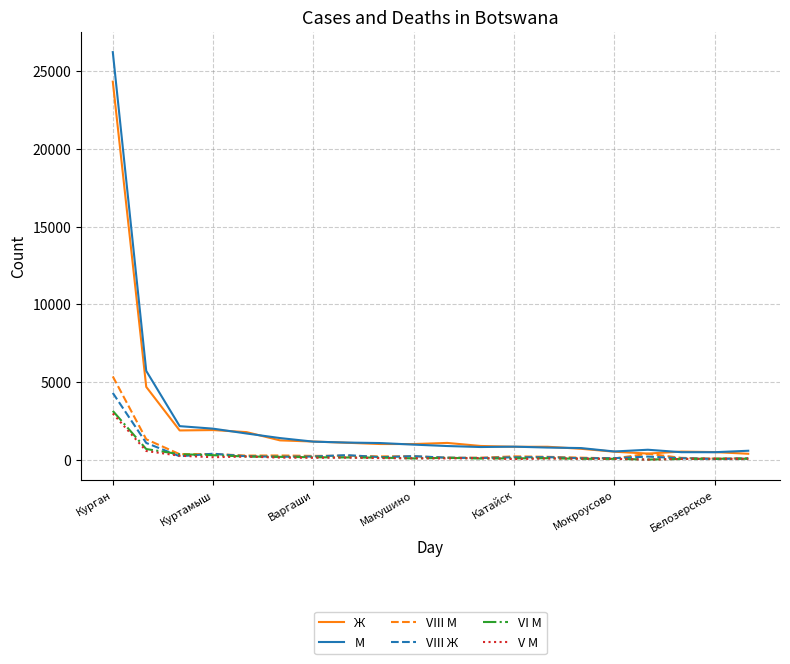

What is the maximum value shown in the chart?

26223